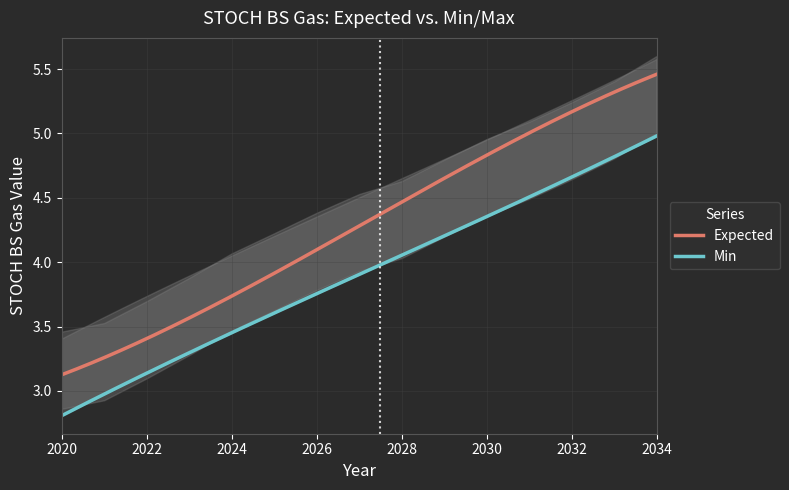

Reading left to right, list all the values displayed in this chart.

Expected: 2020=3.2	2021=3.2	2022=3.4	2023=3.6	2024=3.8	2025=3.9	2026=4.1	2027=4.2	2028=4.5	2029=4.7	2030=4.8	2031=5.0	2032=5.1	2033=5.3	2034=5.5
Min: 2020=2.9	2021=2.9	2022=3.1	2023=3.3	2024=3.5	2025=3.6	2026=3.8	2027=3.9	2028=4.0	2029=4.2	2030=4.4	2031=4.5	2032=4.6	2033=4.8	2034=5.0
Max: 2020=3.5	2021=3.5	2022=3.7	2023=3.9	2024=4.1	2025=4.2	2026=4.4	2027=4.5	2028=4.6	2029=4.8	2030=5.0	2031=5.1	2032=5.2	2033=5.4	2034=5.6